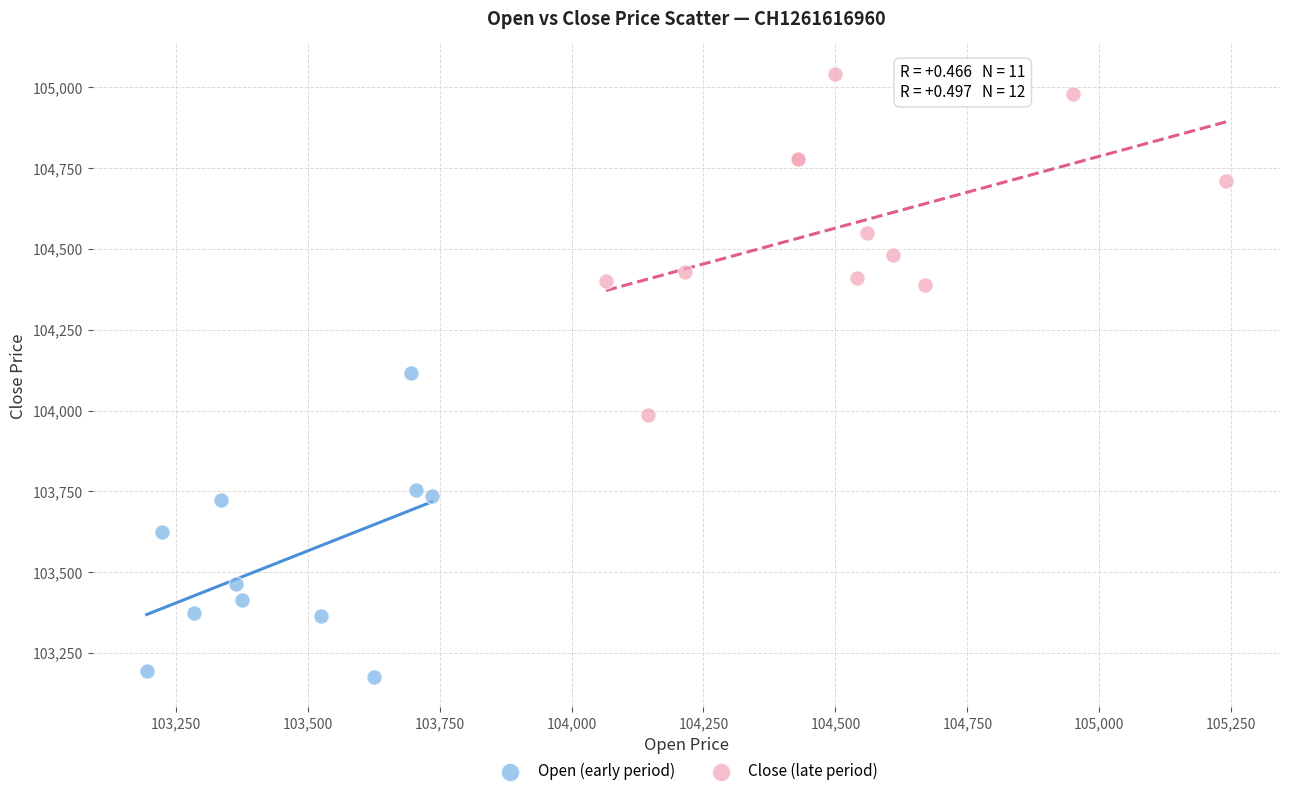

What are all the series names shown in the legend?

Open (early period), Close (late period)